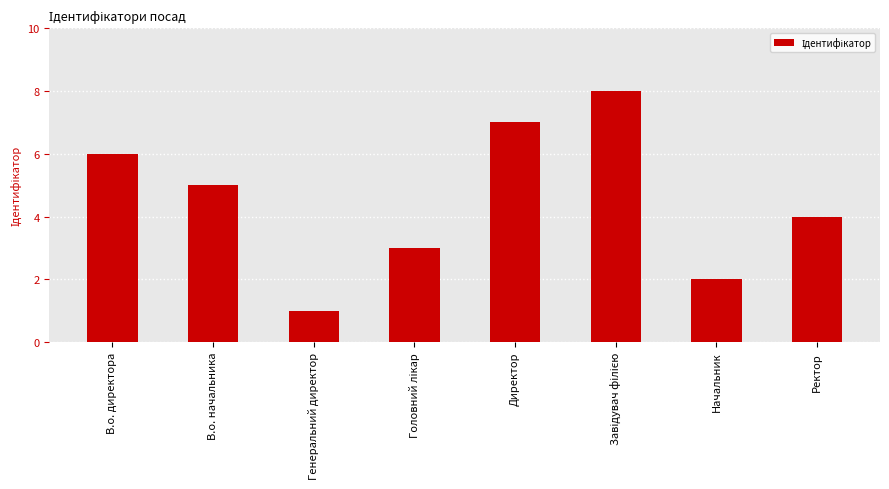

What is the difference between the maximum and minimum values?

7